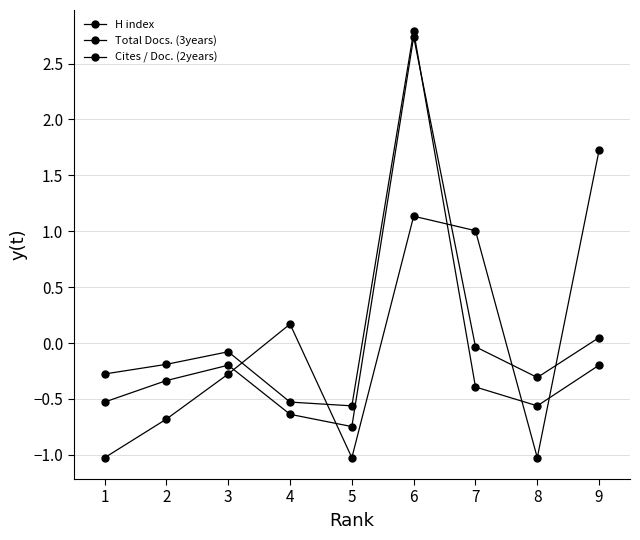

At 7, list the series in order from largest to smallest.

Cites / Doc. (2years), H index, Total Docs. (3years)